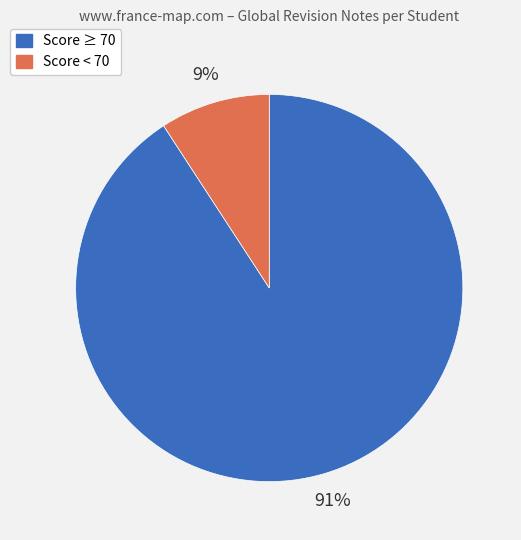

Rank the categories by value from lowest to highest.

Score < 70, Score ≥ 70